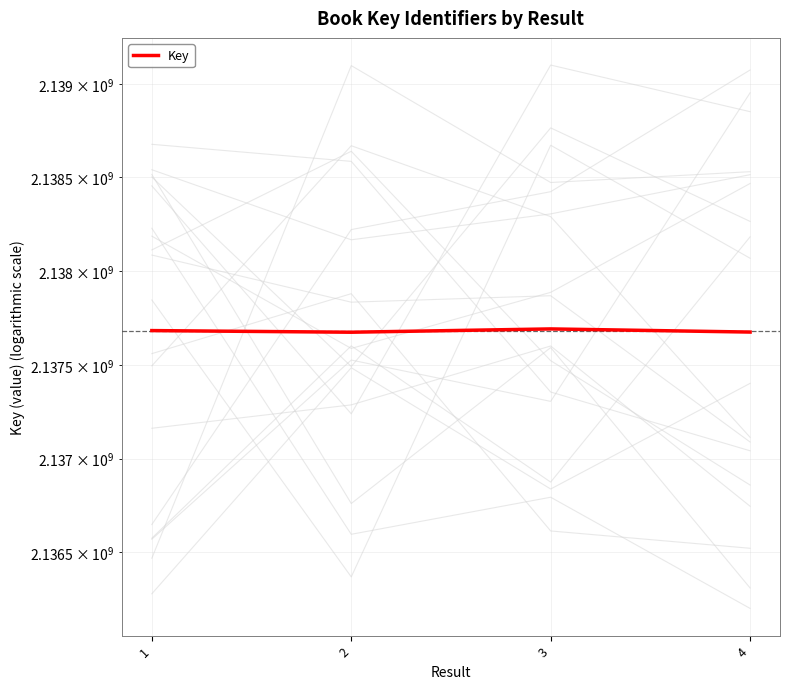

True or false: the data shows 2137673903 at 2.

True